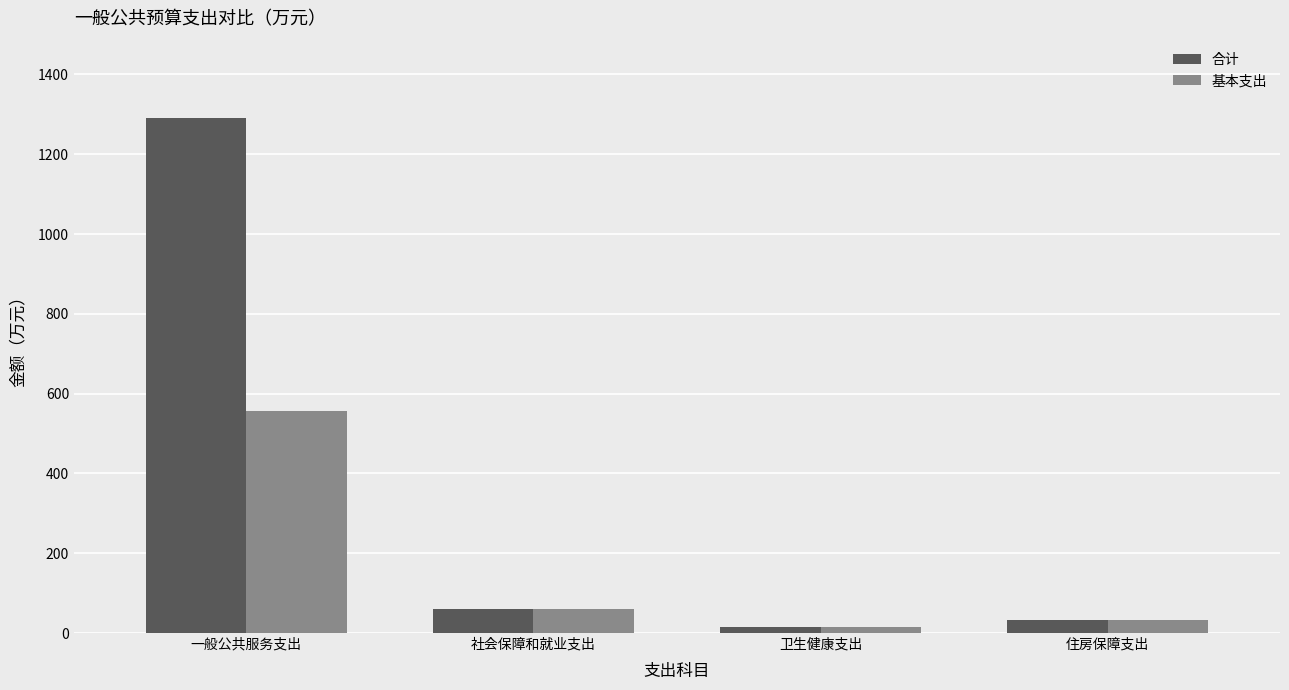

What is the lowest value of the 合计 series?

14.9